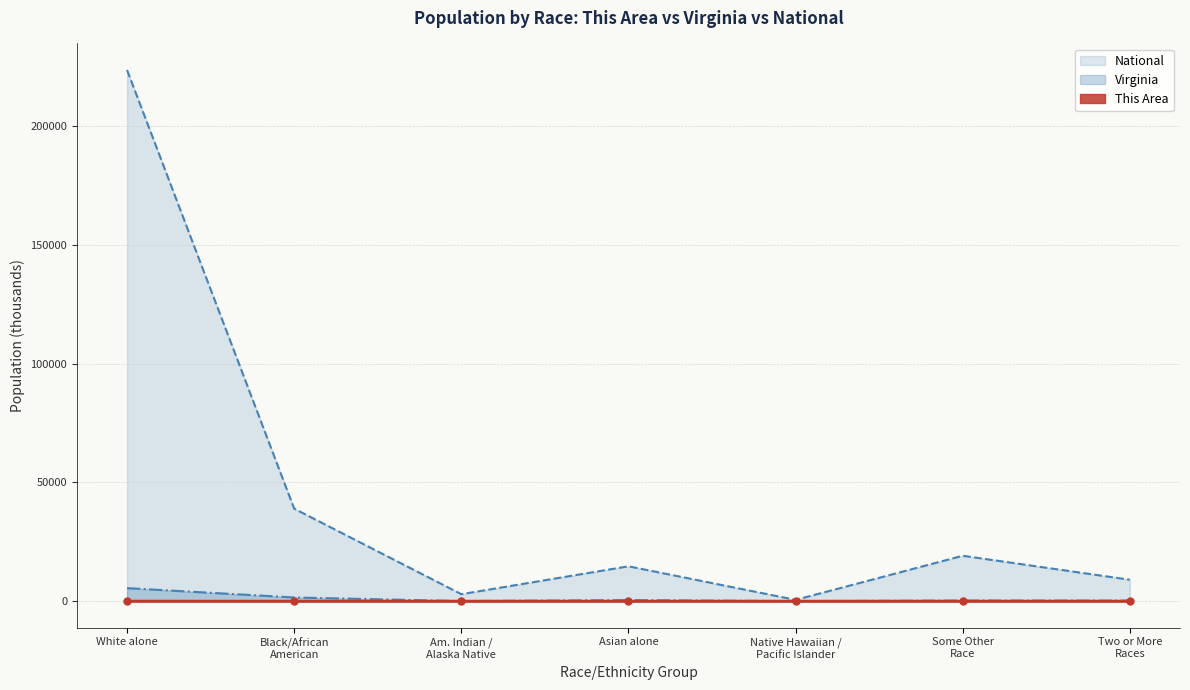

True or false: Virginia has a value of 5486.9 at White alone.

True